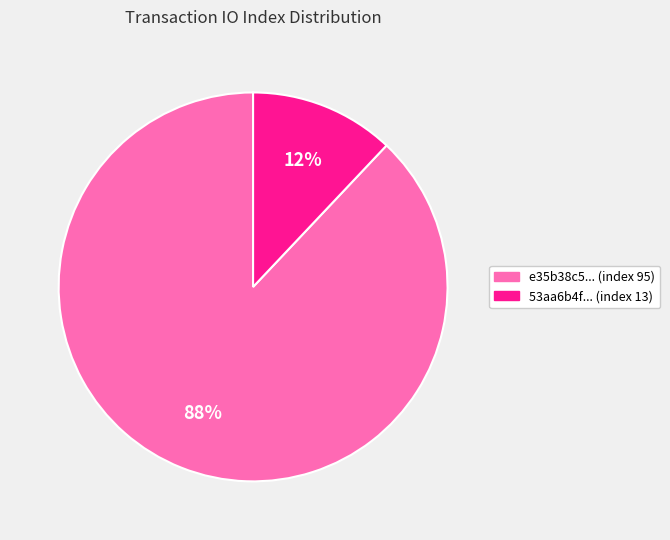

Which category accounts for the majority?

e35b38c5... (index 95)